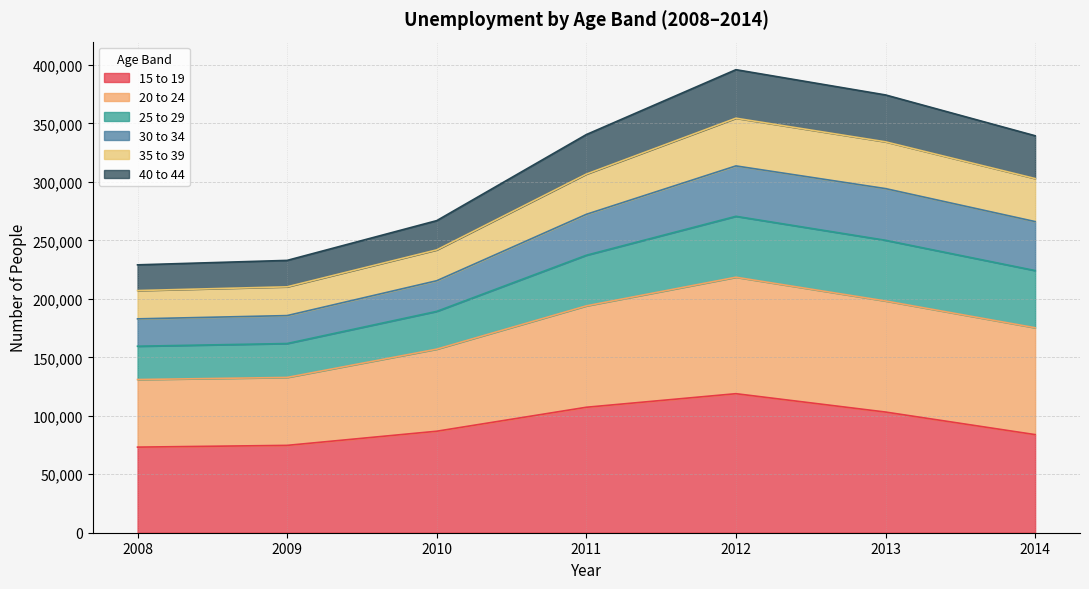

Does the chart have visible grid lines?

Yes